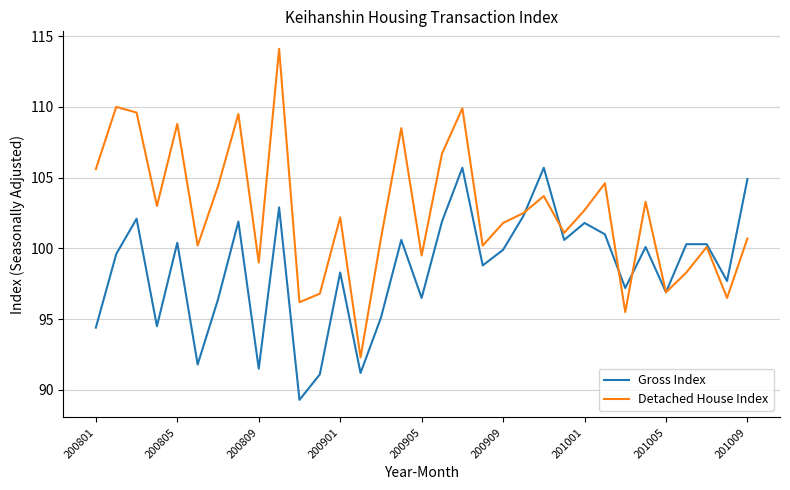

Does the chart have visible grid lines?

Yes